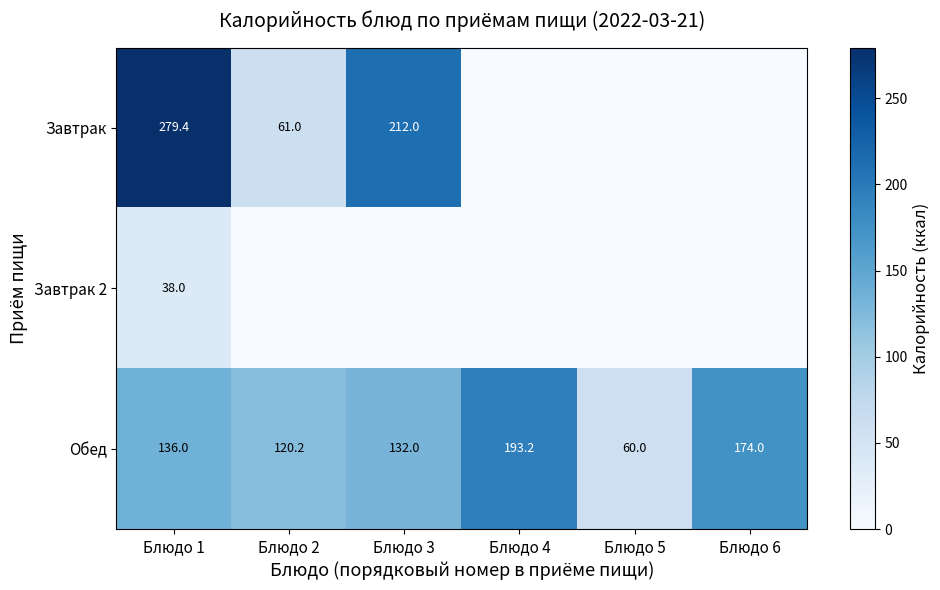

The value of Завтрак at Блюдо 1 is 279.4. True or false?

True